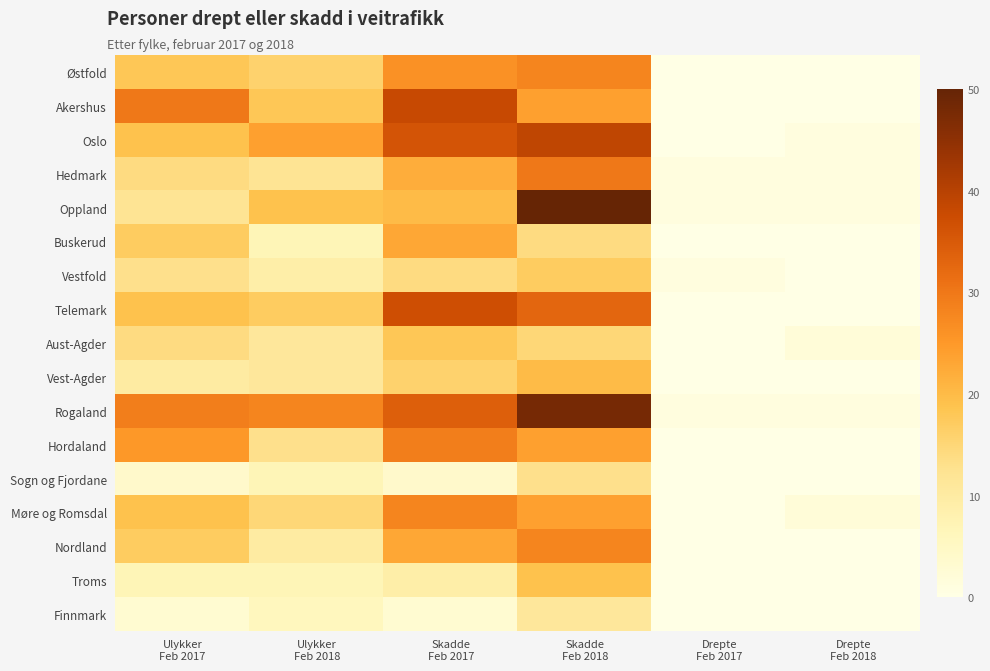

List the series in order of their peak value, lowest first.

Finnmark, Sogn og Fjordane, Vestfold, Aust-Agder, Troms, Vest-Agder, Buskerud, Østfold, Møre og Romsdal, Nordland, Hordaland, Hedmark, Telemark, Akershus, Oslo, Rogaland, Oppland